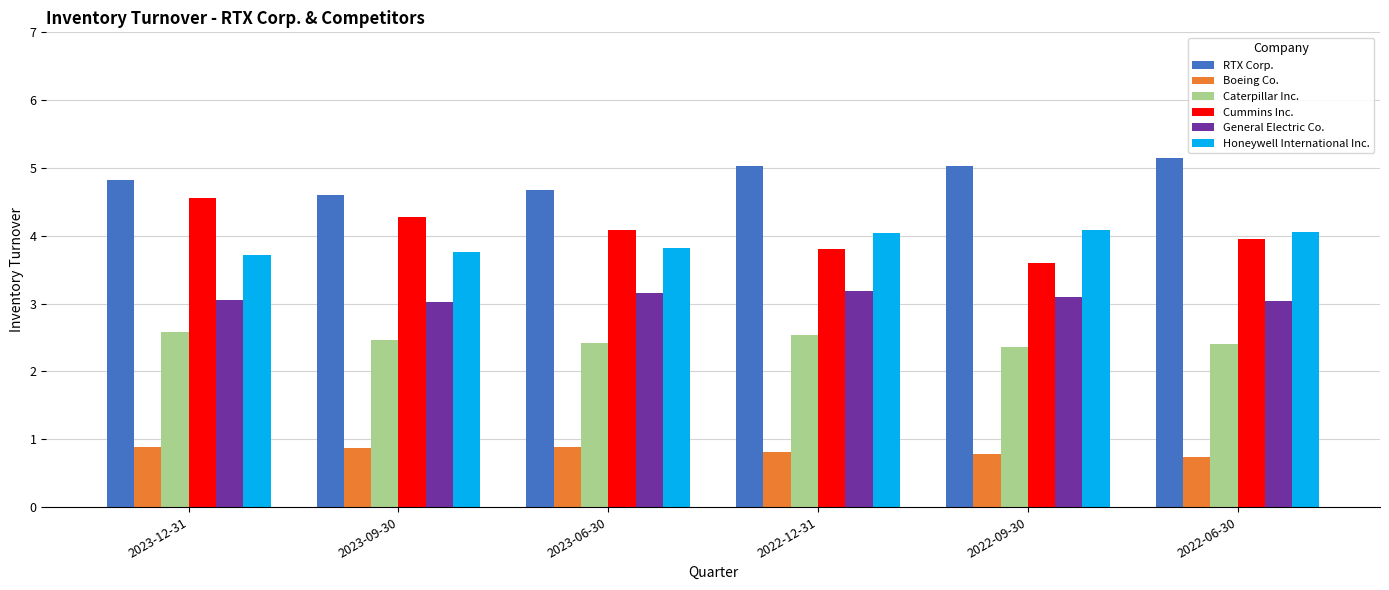

What is the sum of all RTX Corp. values?

29.3